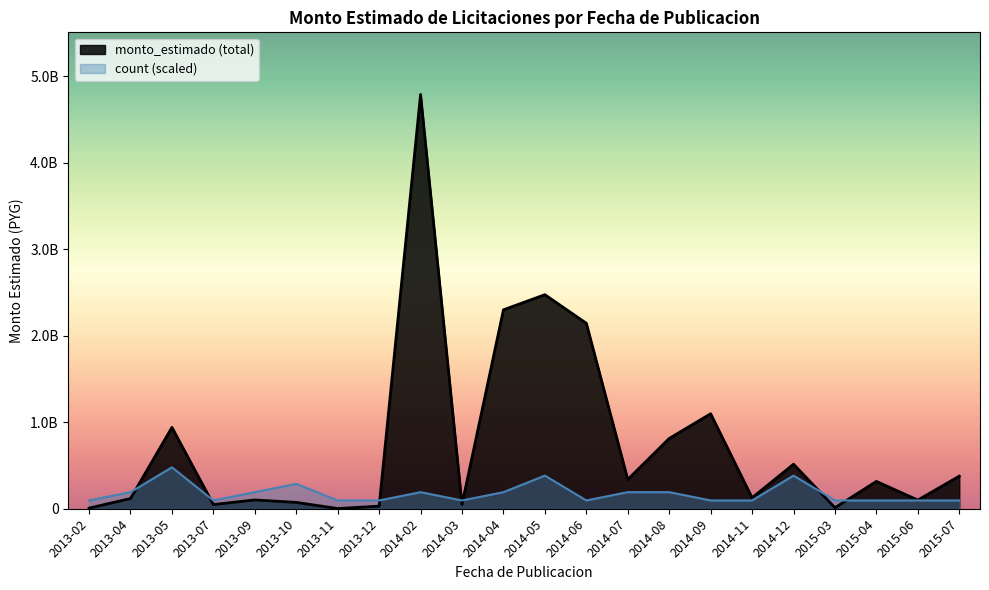

Where is the data nearest to the value 2392220750?

2014-04